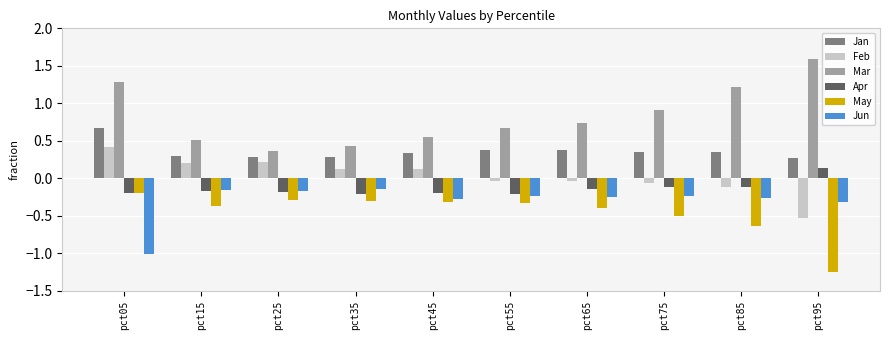

How many data points does each series have?

10